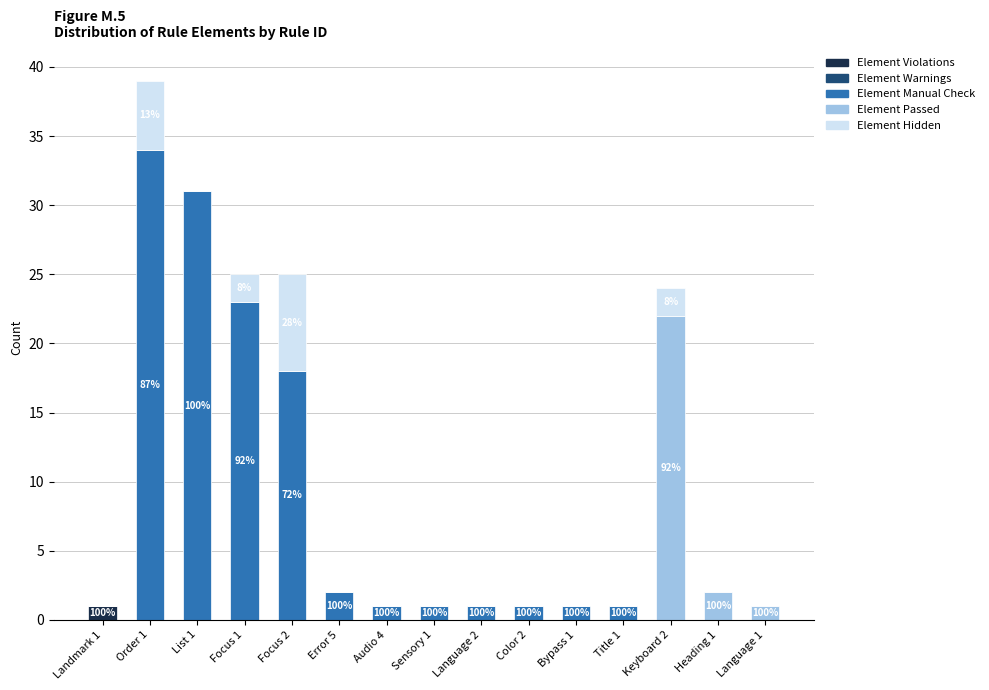

Which category has the highest value in the Element Violations series?

Landmark 1